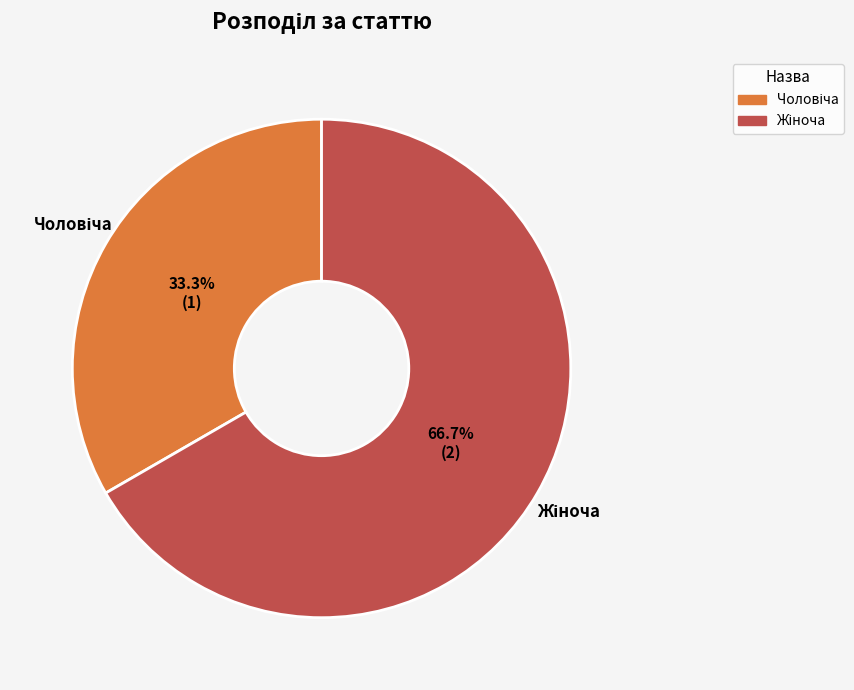

To the nearest percent, what percentage of the pie is Чоловіча?

33%